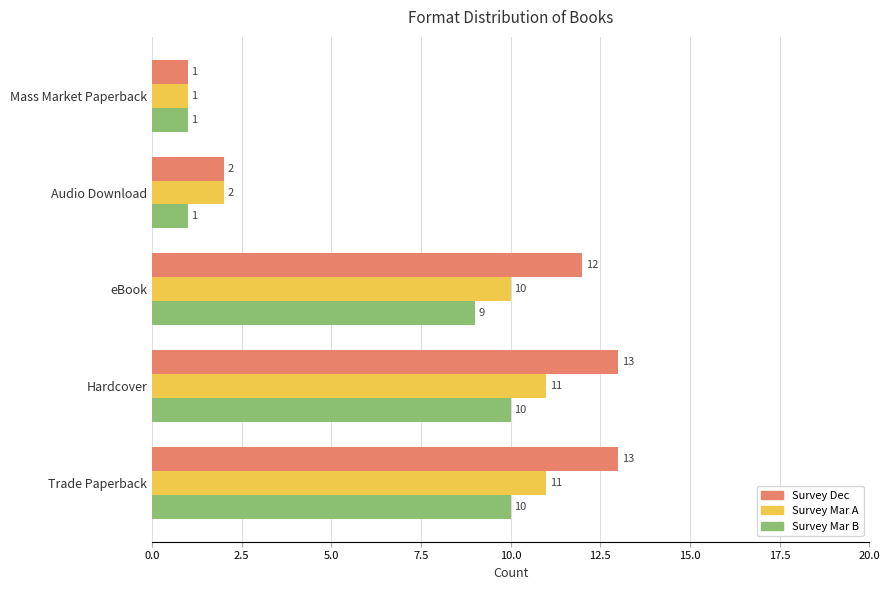

What is the minimum value shown in the chart?

1